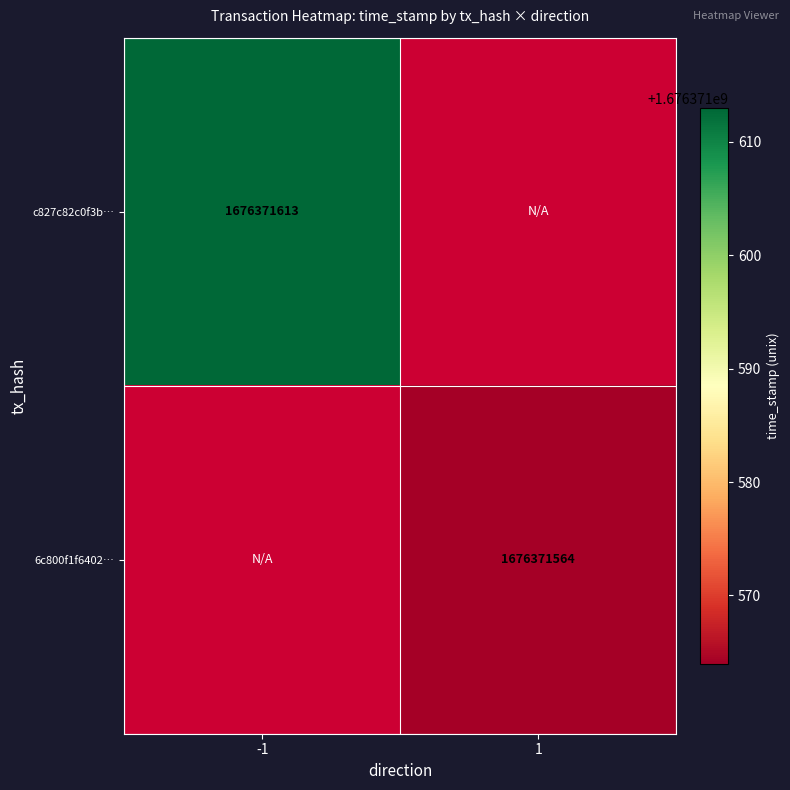

Is it true that 6c800f1f6402… equals 1110411567 at 1?

False